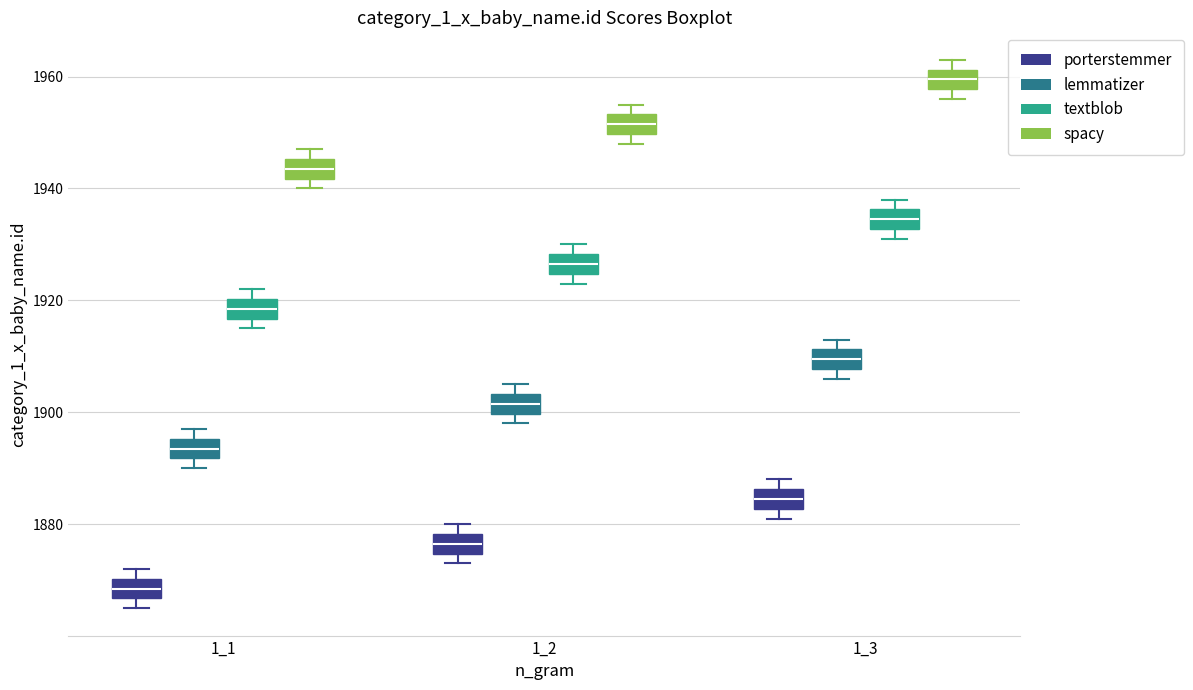

Which box has the highest median line?

1_3 (spacy)